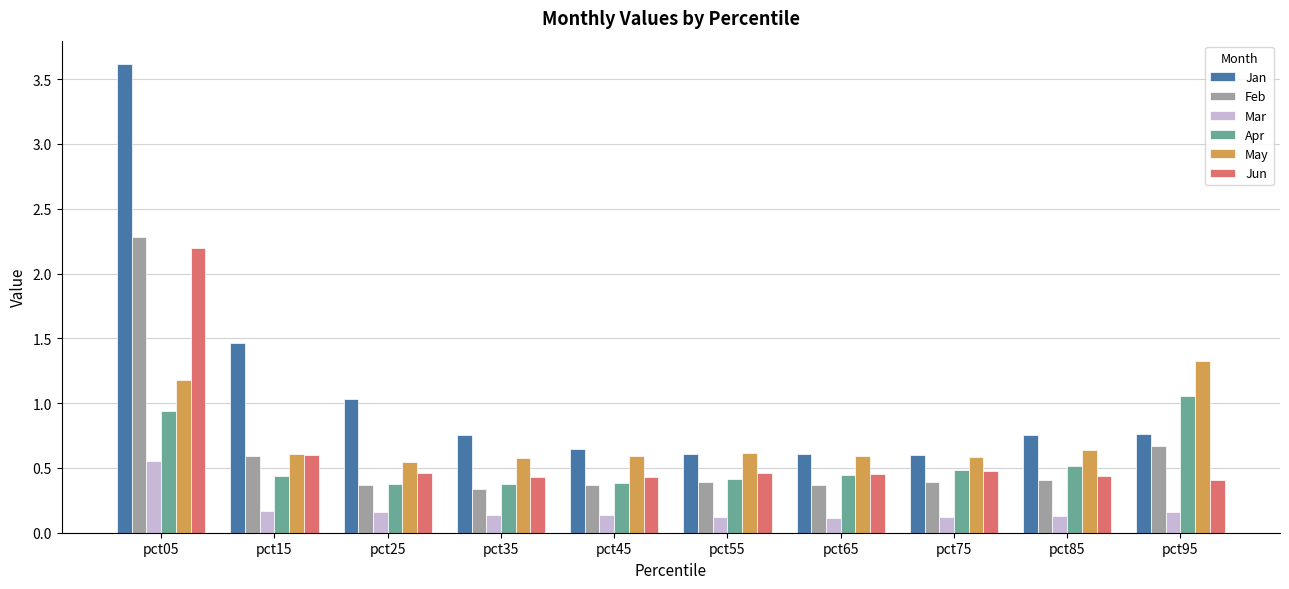

Does the chart contain stacked bars?

No